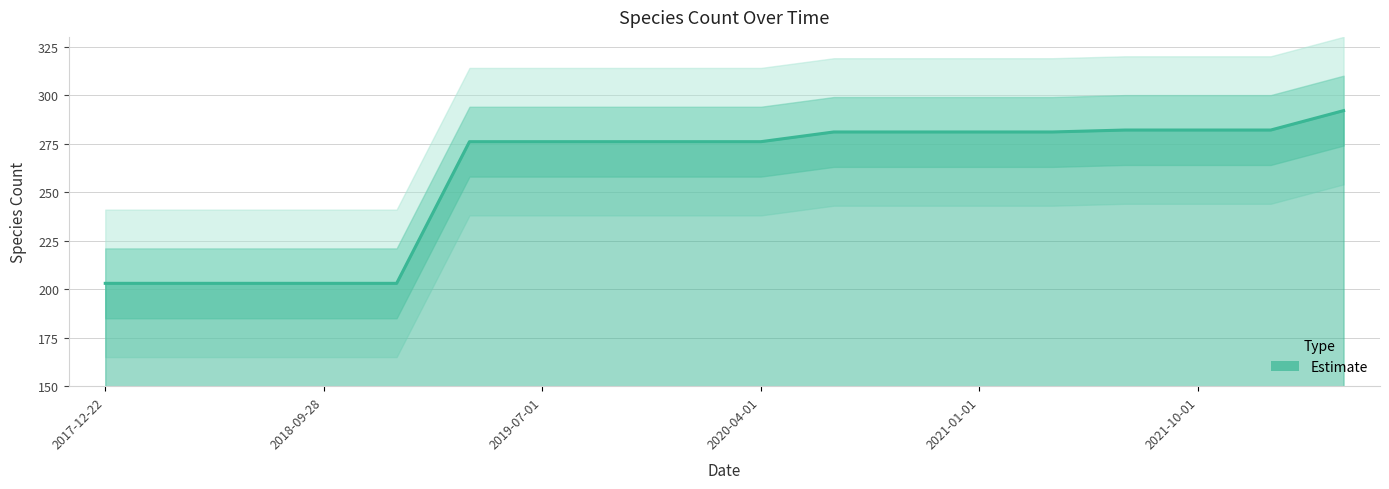

What is the change in value from 2019-07-01 to 2021-01-01?

+5